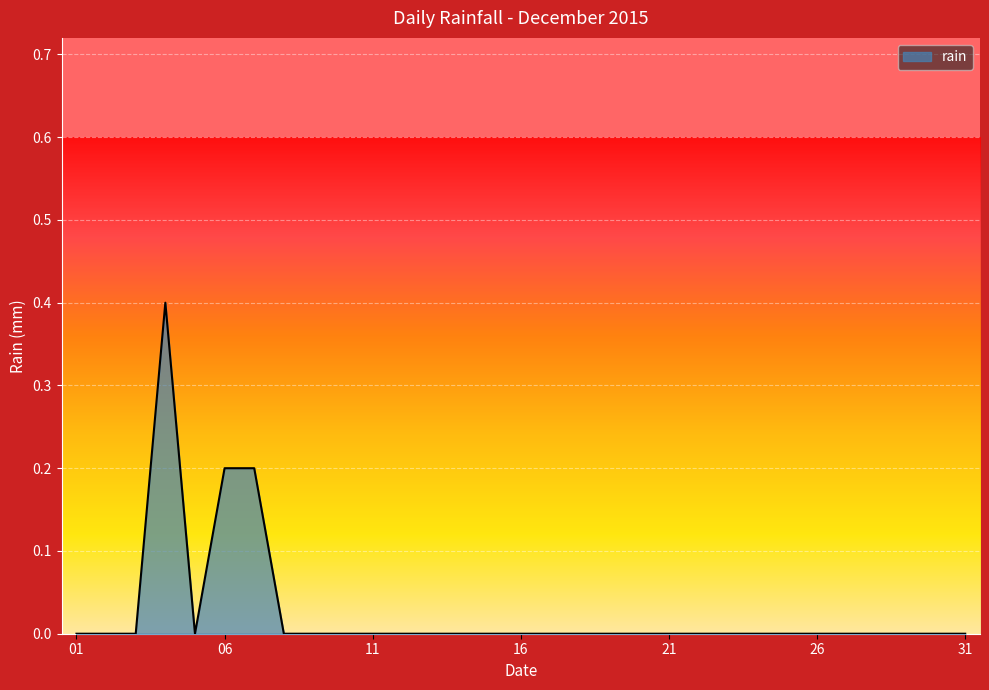

What is the maximum value shown in the chart?

0.4